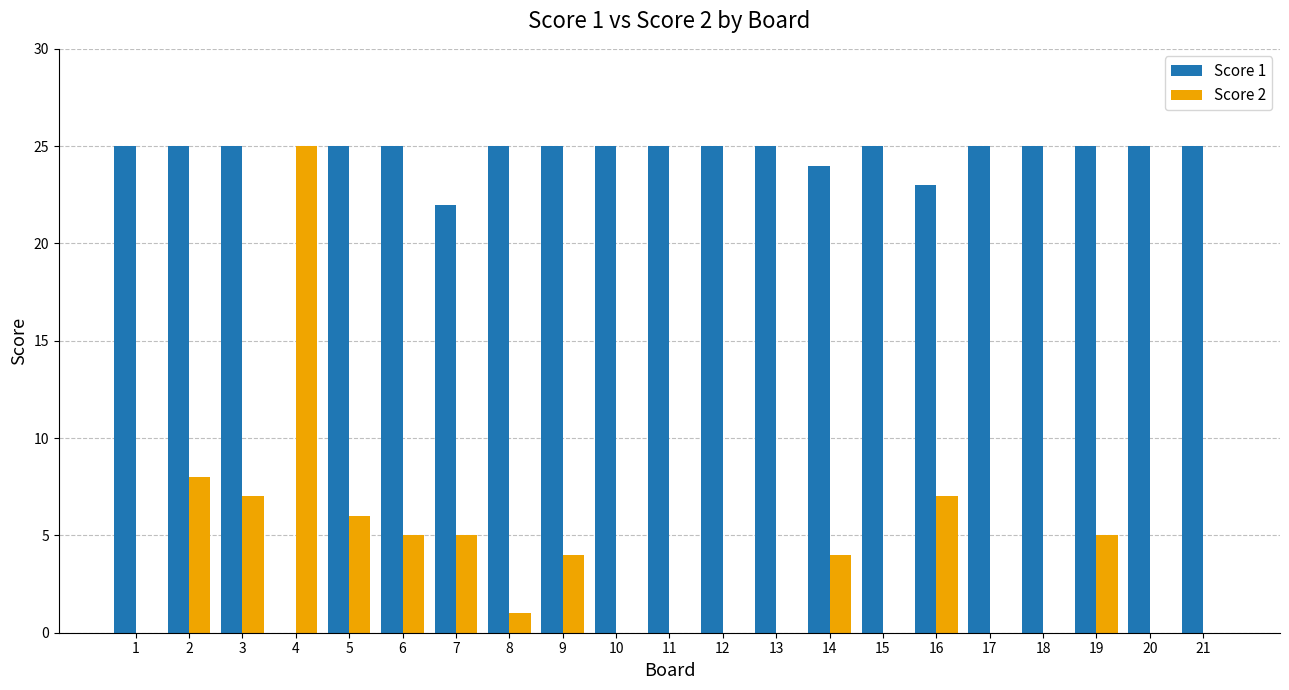

The value of Score 2 at 11 is 11. True or false?

False